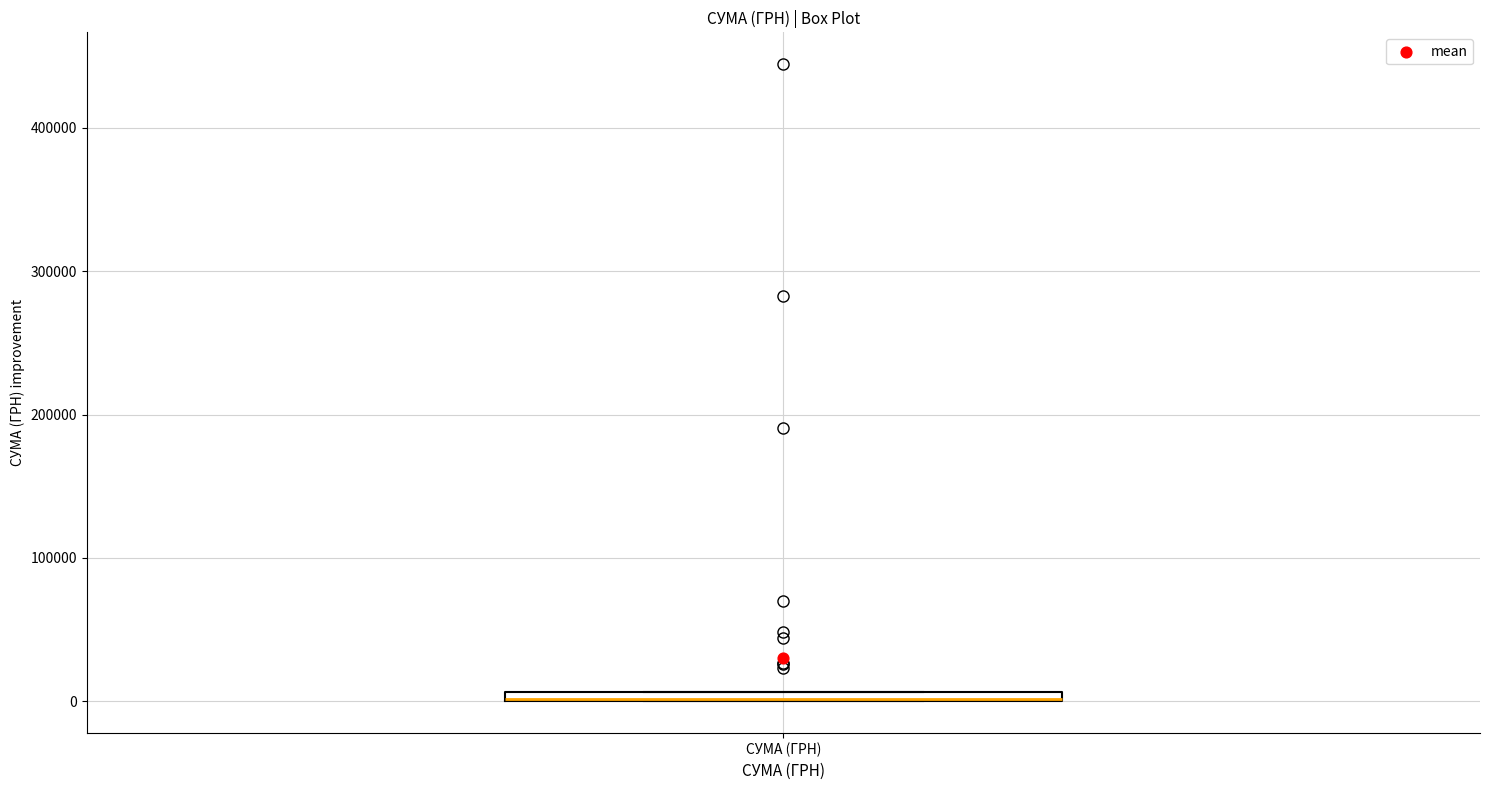

Where is the upper edge of the box for СУМА (ГРН) on the y-axis? The values are not printed on the chart, so give them approximately, as read against the axis.

10000